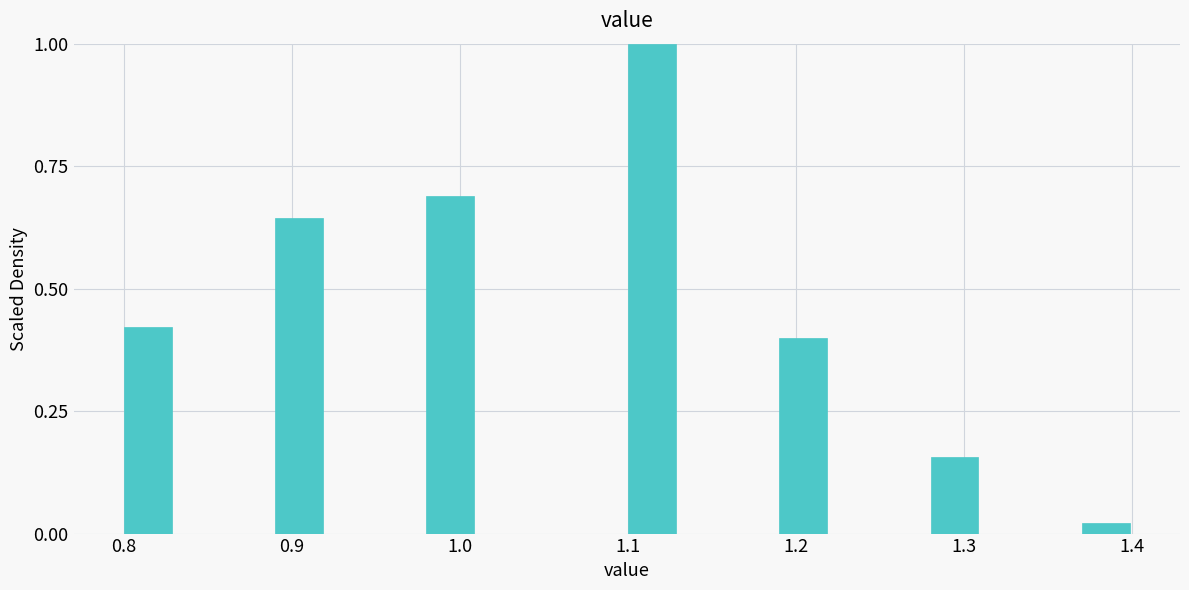

Around what value on the x-axis is the tallest bar? Give the approximate position of its centre, as read against the axis.

1.11